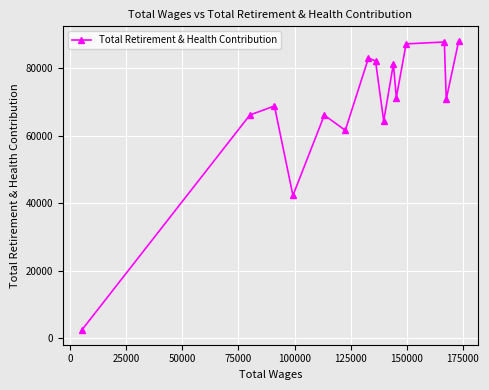

True or false: there are more than 2 points higher than both neighbors.

True